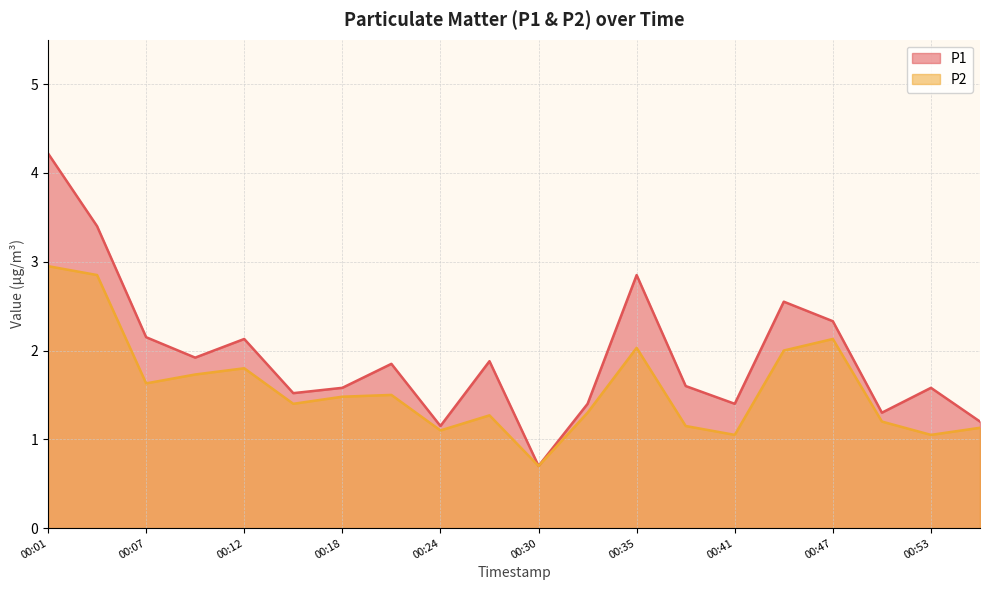

Which category has the highest value across all series?

00:01